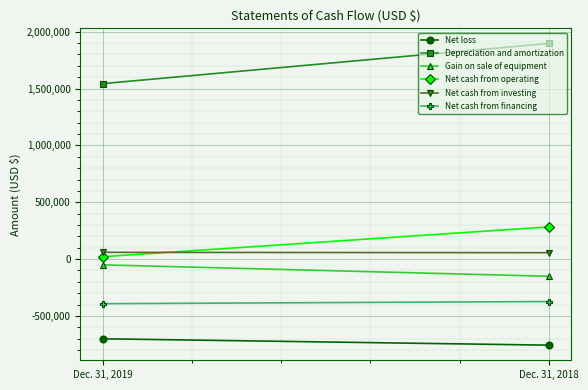

At how many categories does at least one series exceed 630611?

2